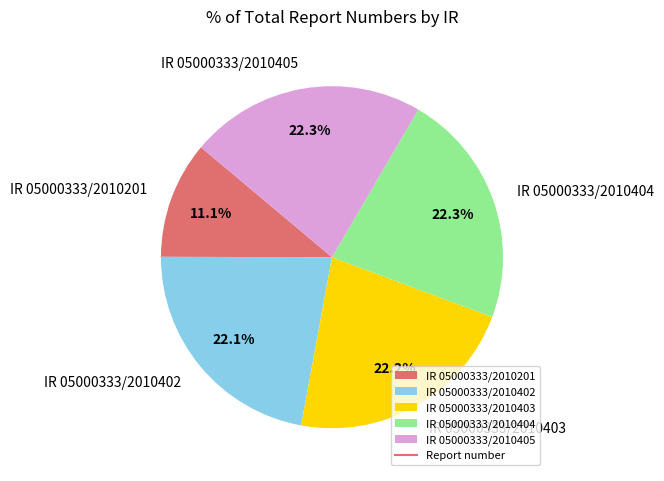

Which has a higher value, IR 05000333/2010402 or IR 05000333/2010201?

IR 05000333/2010402